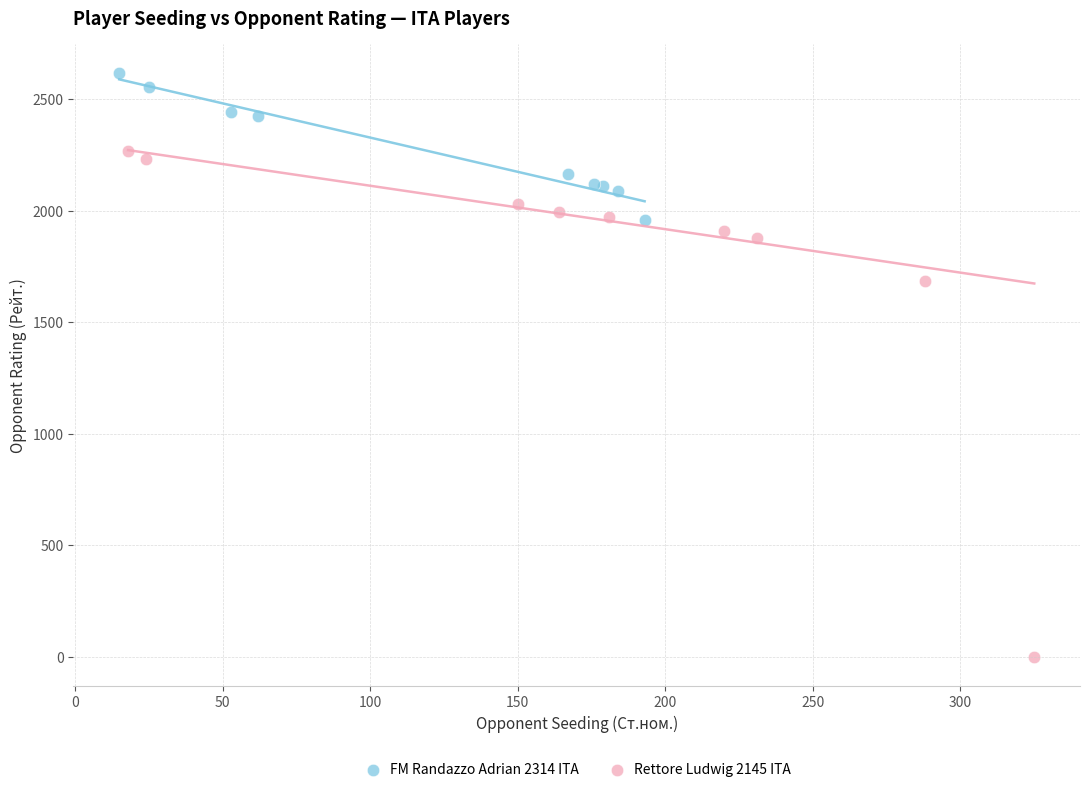

Which series reaches the minimum Y coordinate?

Rettore Ludwig 2145 ITA